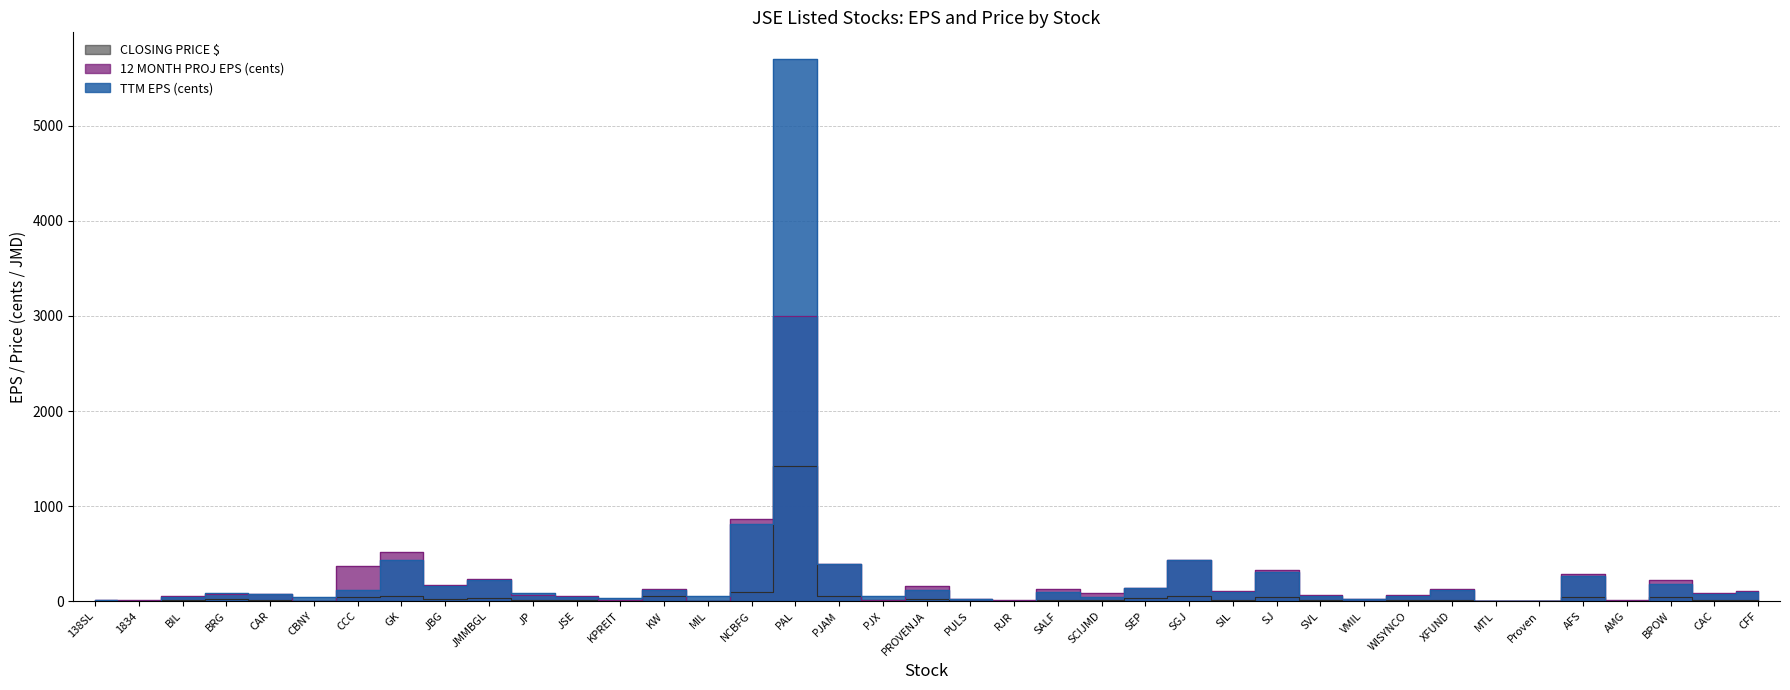

At BPOW, list the series in order from largest to smallest.

12 MONTH PROJ EPS (cents), TTM EPS (cents), CLOSING PRICE $